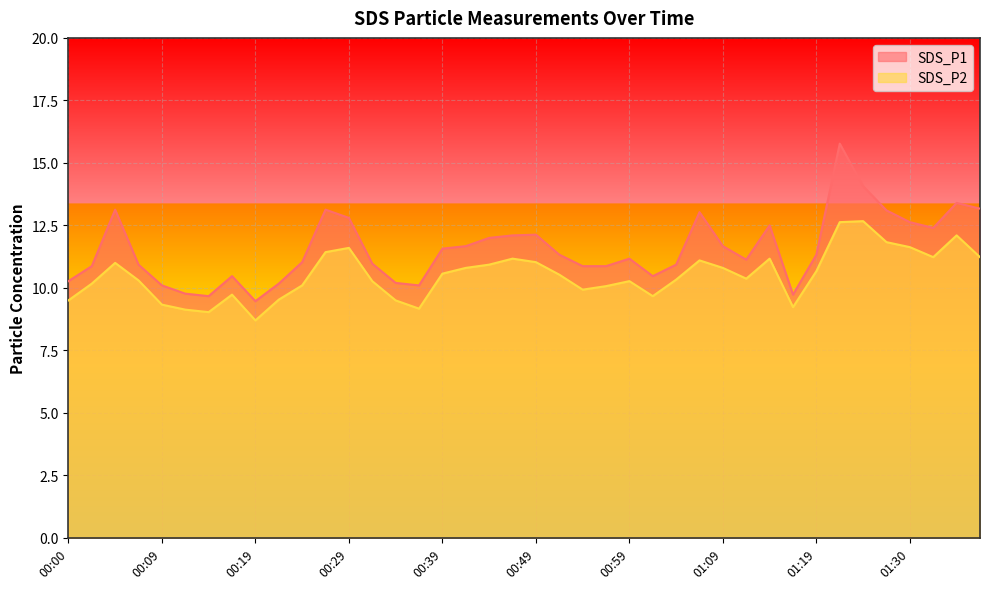

Which series has the largest total across all categories?

SDS_P1